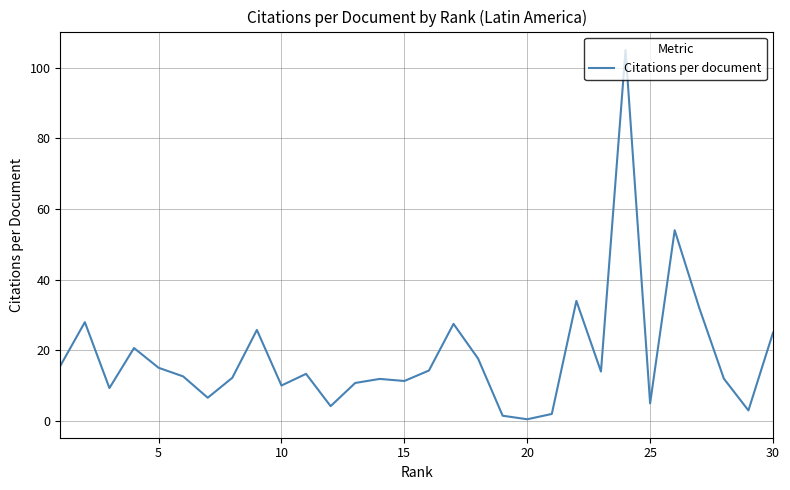

What is the greatest value displayed?

105.0